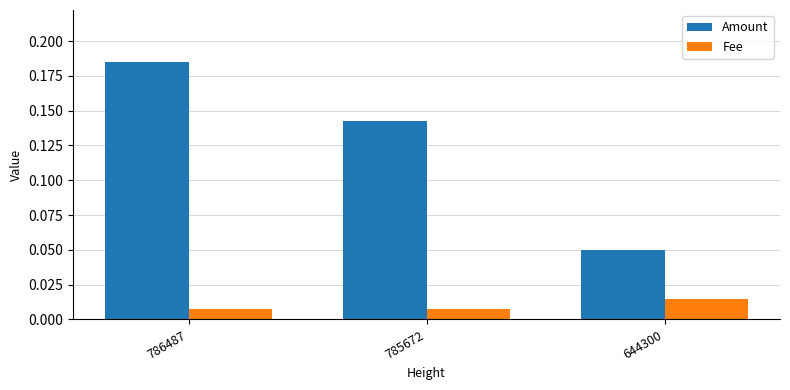

How many Amount values are between 0 and 1?

3